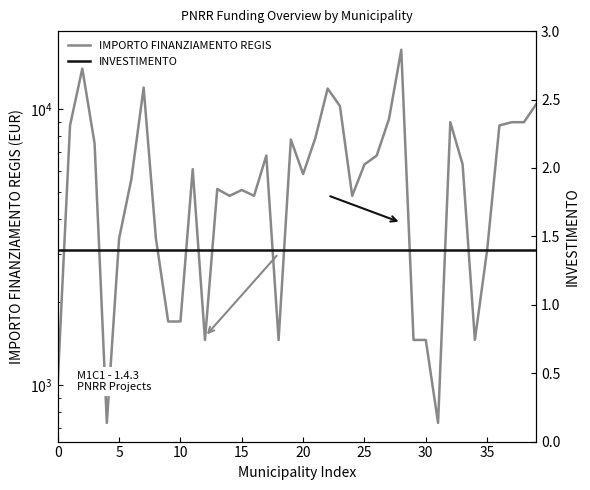

What is the greatest value displayed?

16464.0